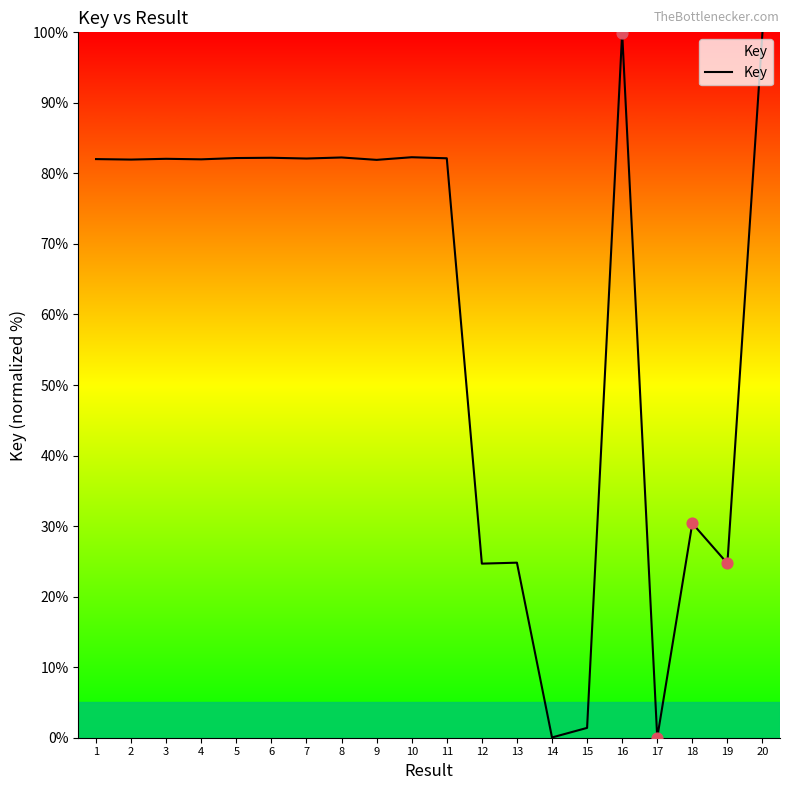

What is the change in value from 5 to 14?

-82.1